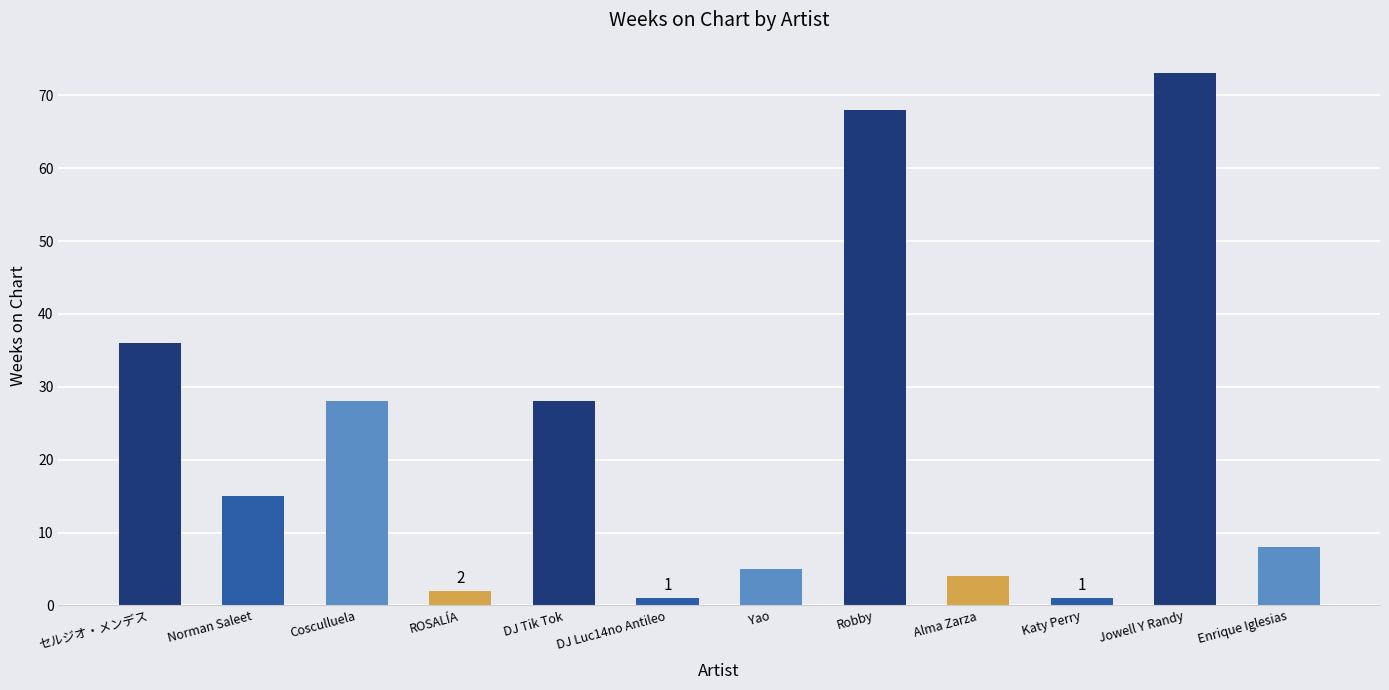

At which category does the chart reach its peak across all series?

Jowell Y Randy